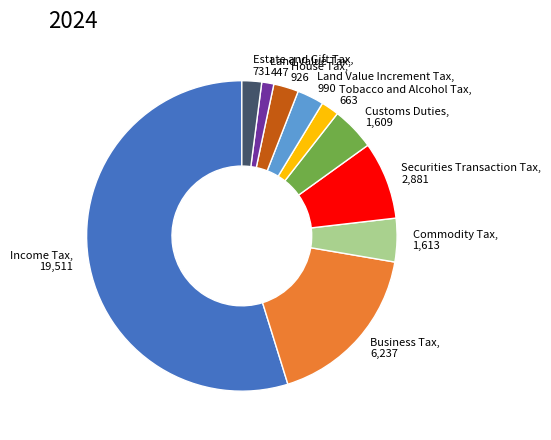

Is there a majority slice in this chart?

Yes